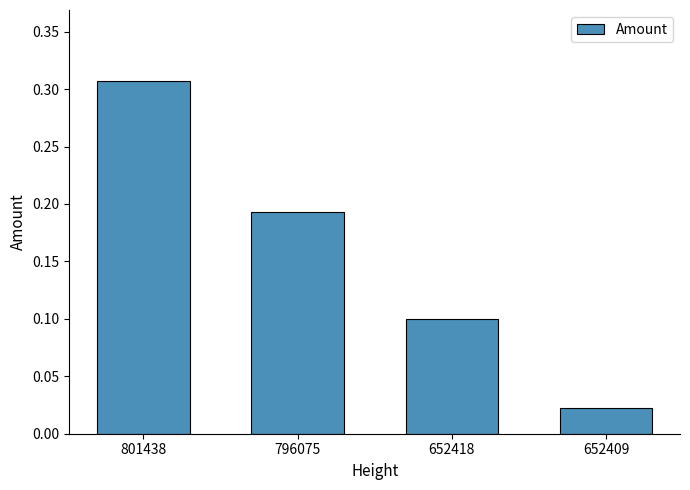

Which category has the highest value across all series?

801438